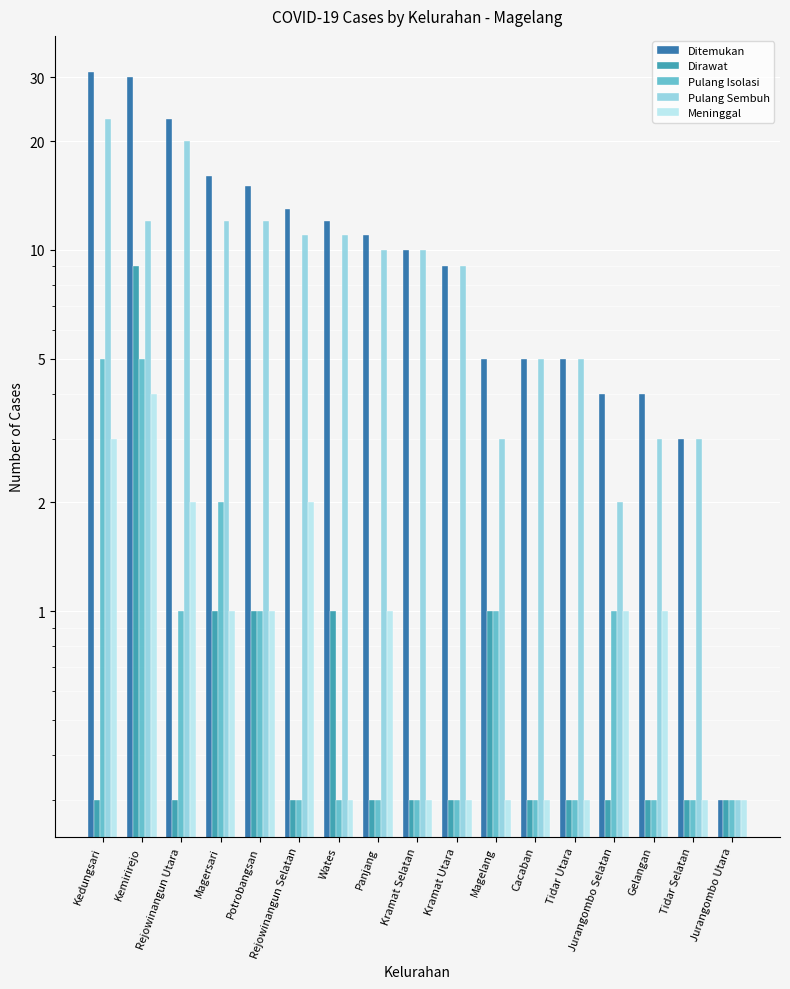

List the series in order of their peak value, lowest first.

Meninggal, Pulang Isolasi, Dirawat, Pulang Sembuh, Ditemukan